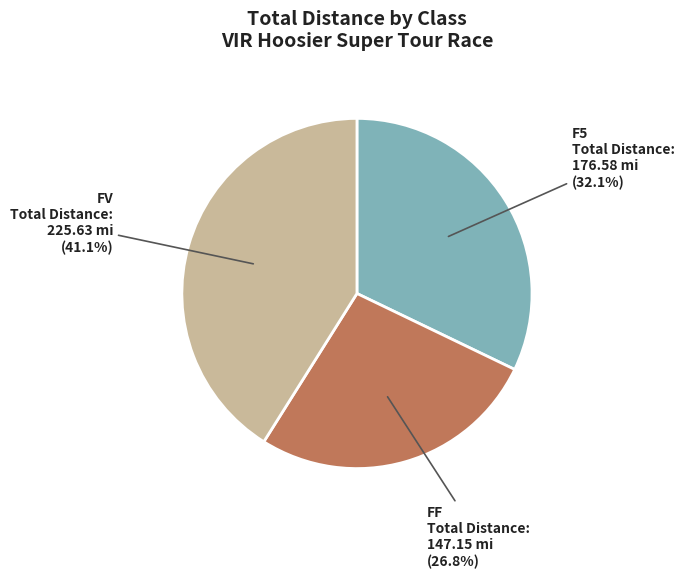

How much of the chart is everything except FV?

58.9%